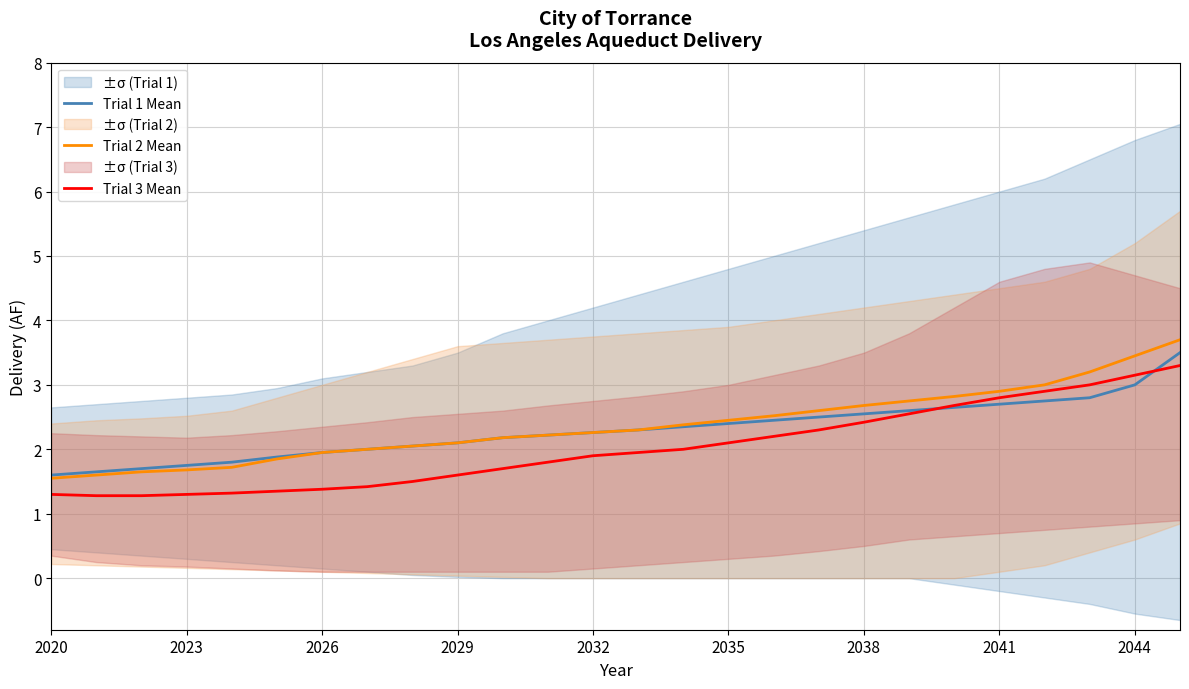

What is the sum of all Trial 3 Mean values?

52.5